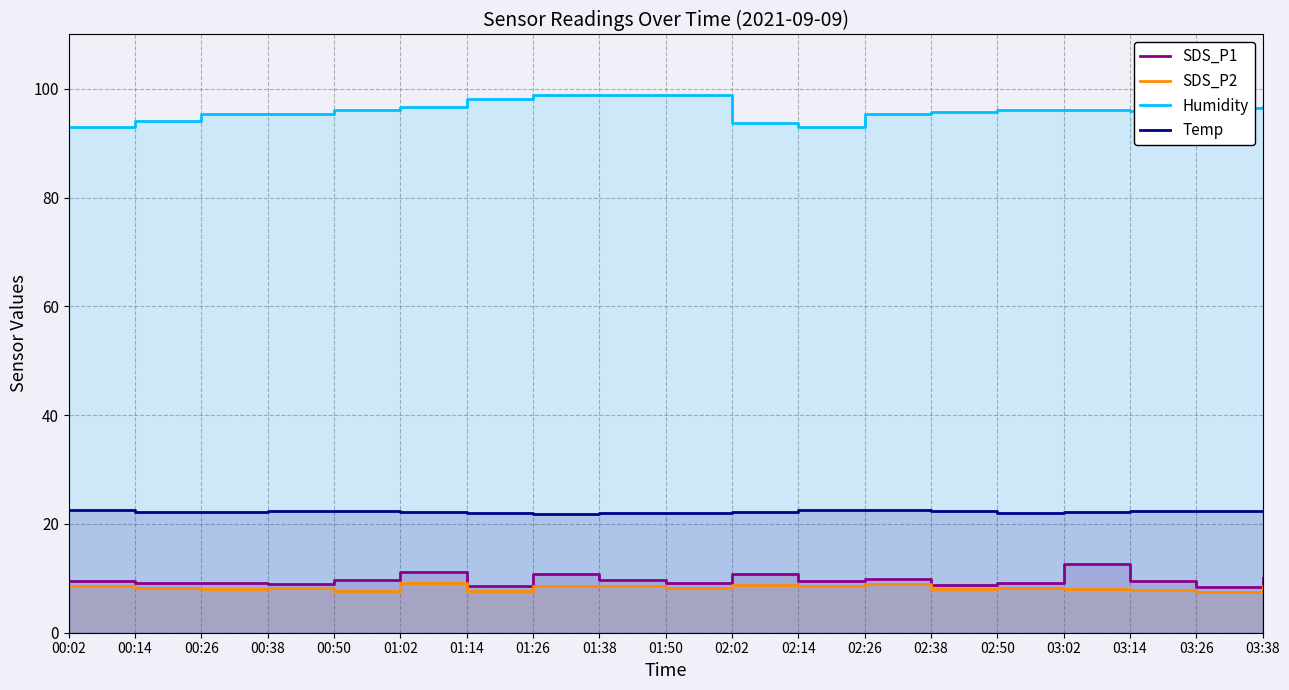

Which series changed the most between 01:38 and 02:02?

Humidity